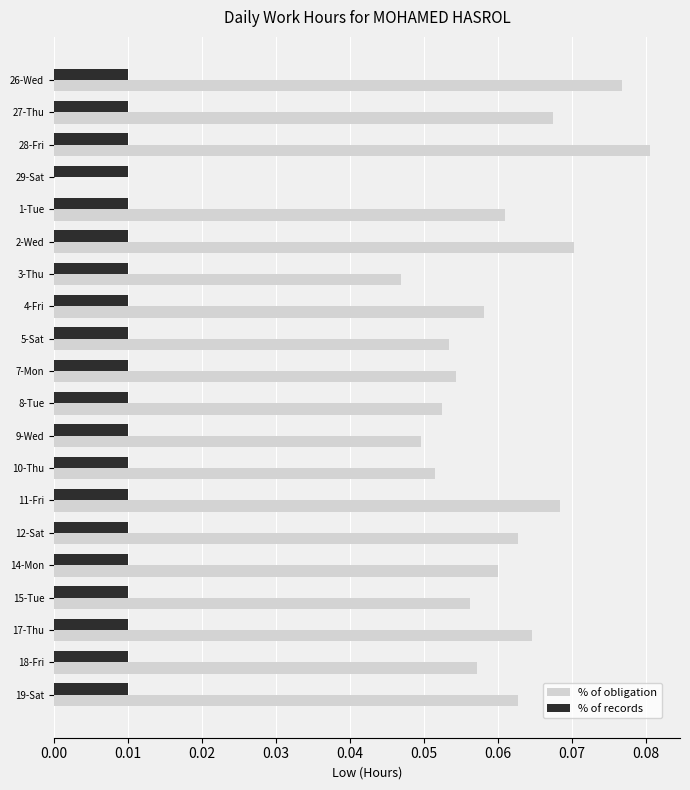

Which label corresponds to the largest value in the chart?

28-Fri